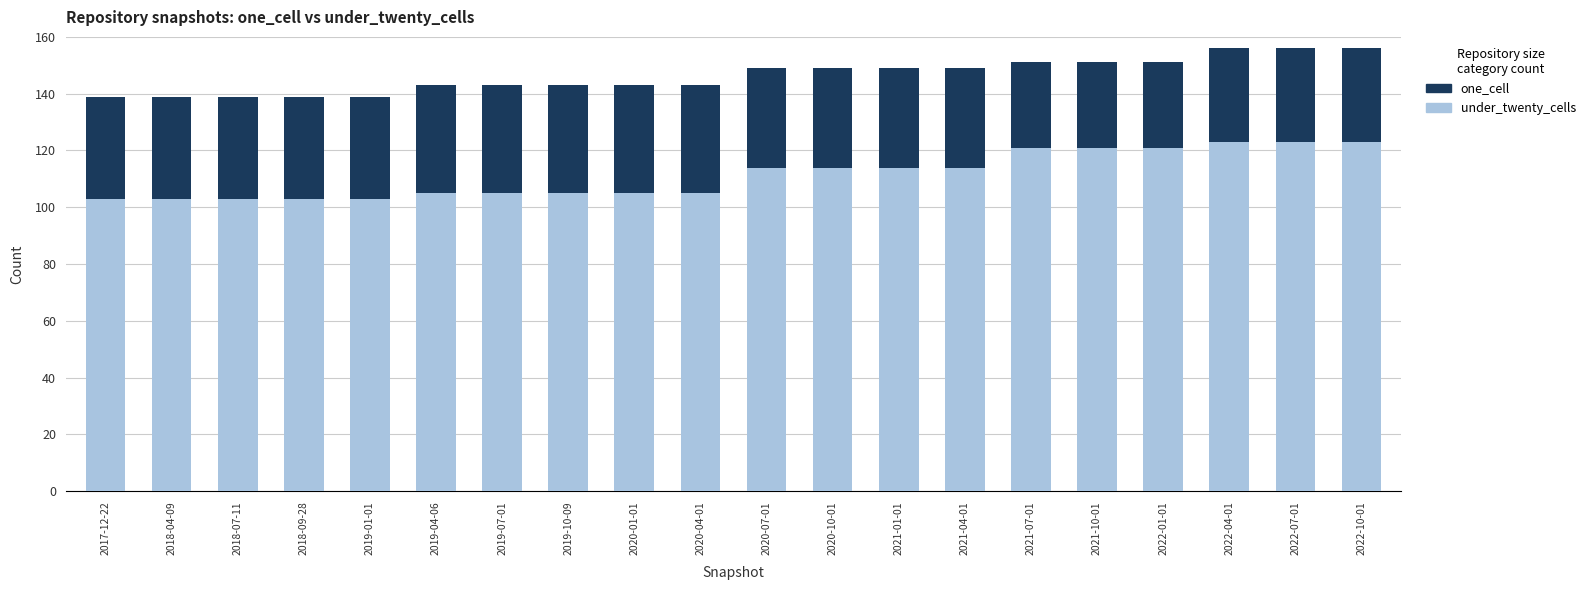

What is the sum of all under_twenty_cells values?

2228